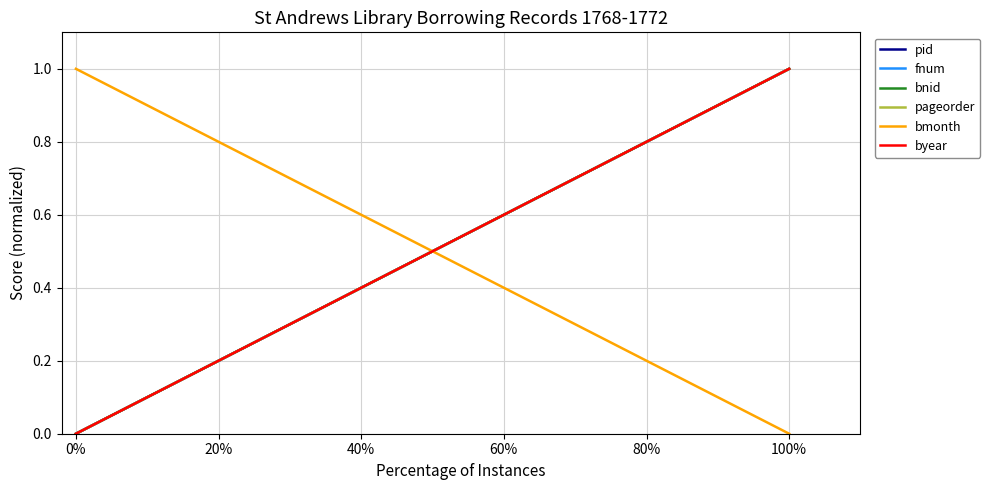

The bmonth series shows 2 at 0%. True or false?

False